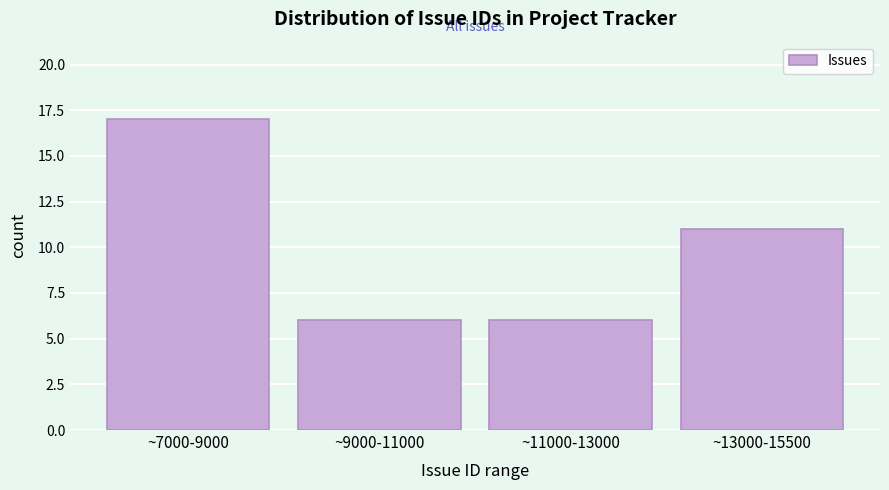

Reading left to right, extract all data points from this chart.

17	6	6	11